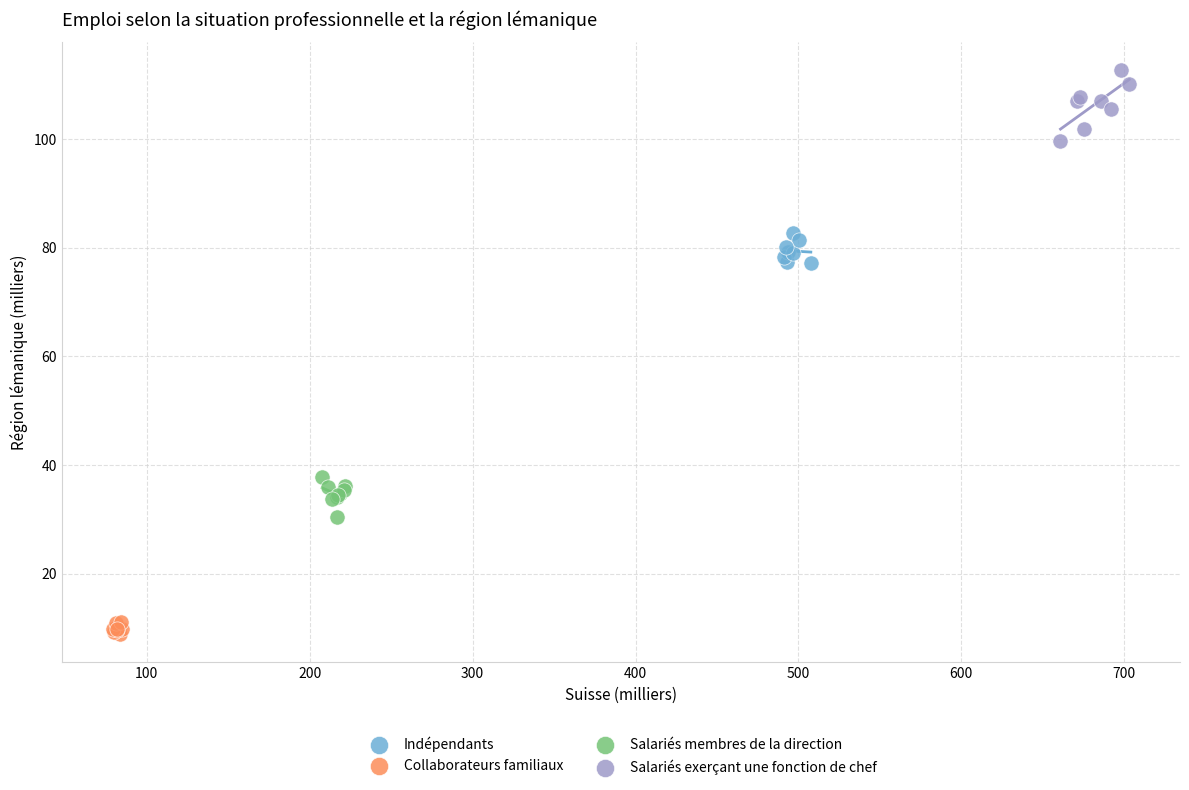

Which series reaches the minimum Y coordinate?

Collaborateurs familiaux